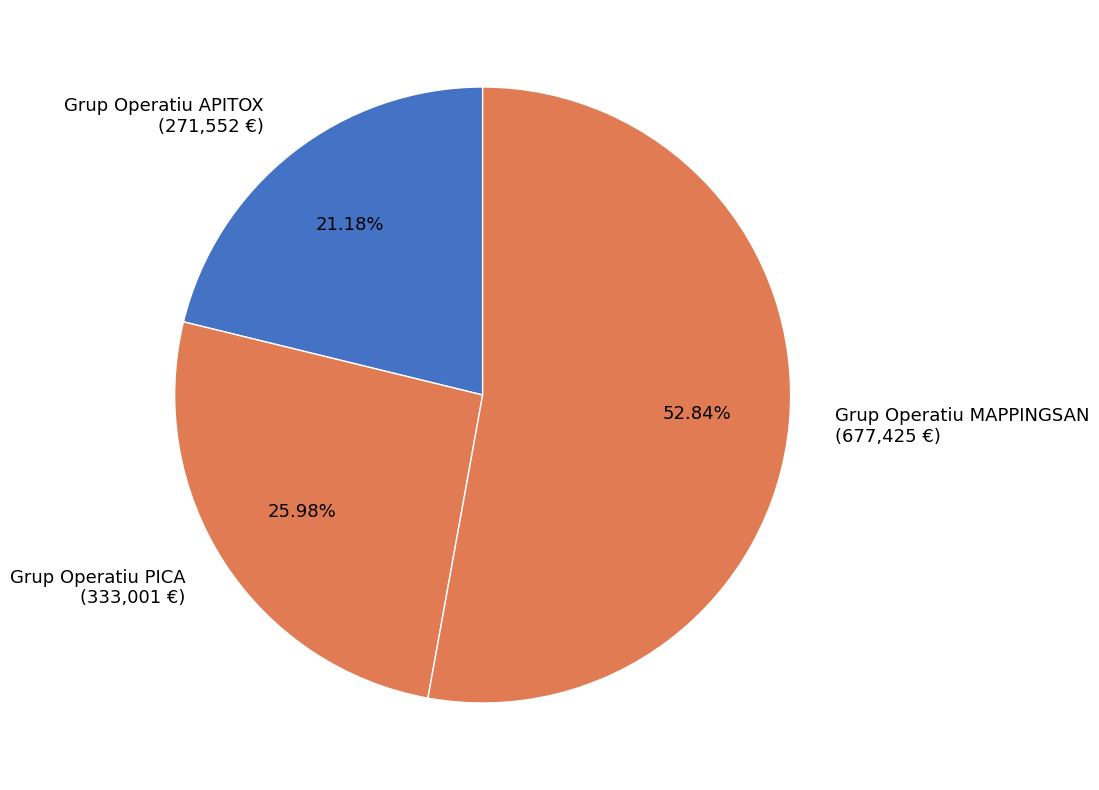

Rank the categories by value from highest to lowest.

Grup Operatiu MAPPINGSAN, Grup Operatiu PICA, Grup Operatiu APITOX